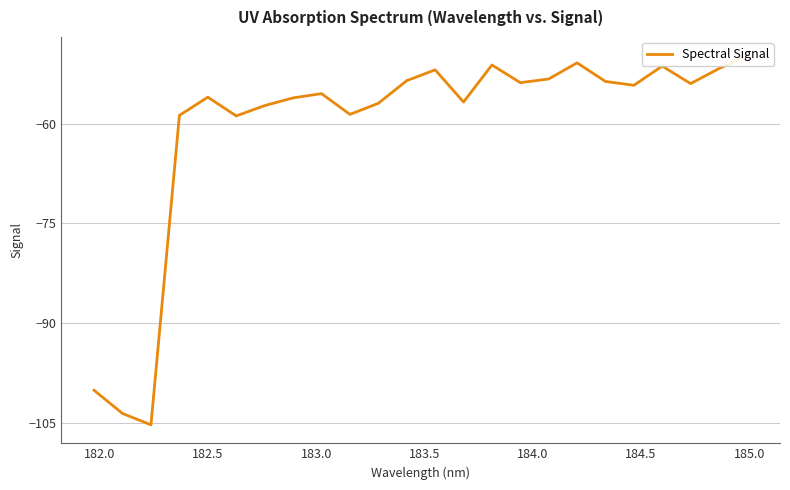

Is it true that the value at 13 is -78.5?

False